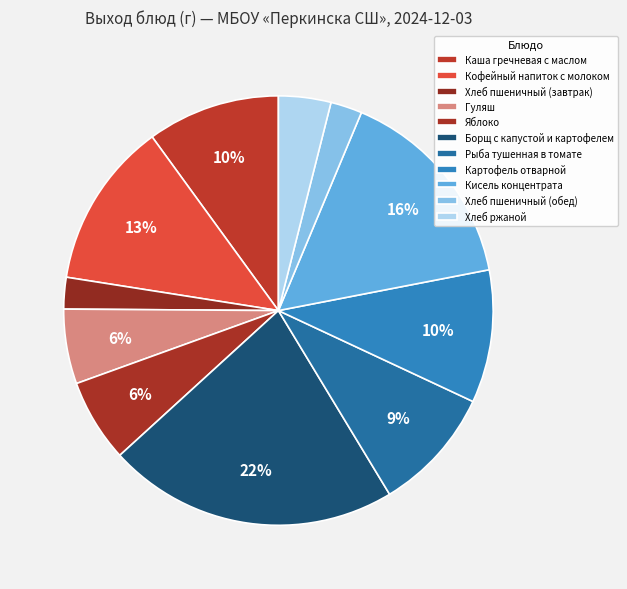

How many slices are in this pie chart?

11